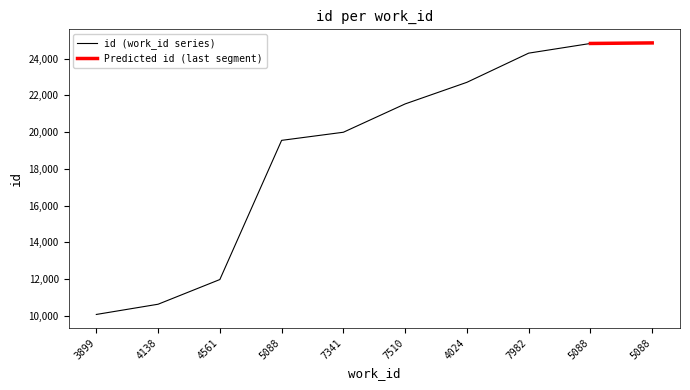

What is the difference between the maximum and minimum values?

14764